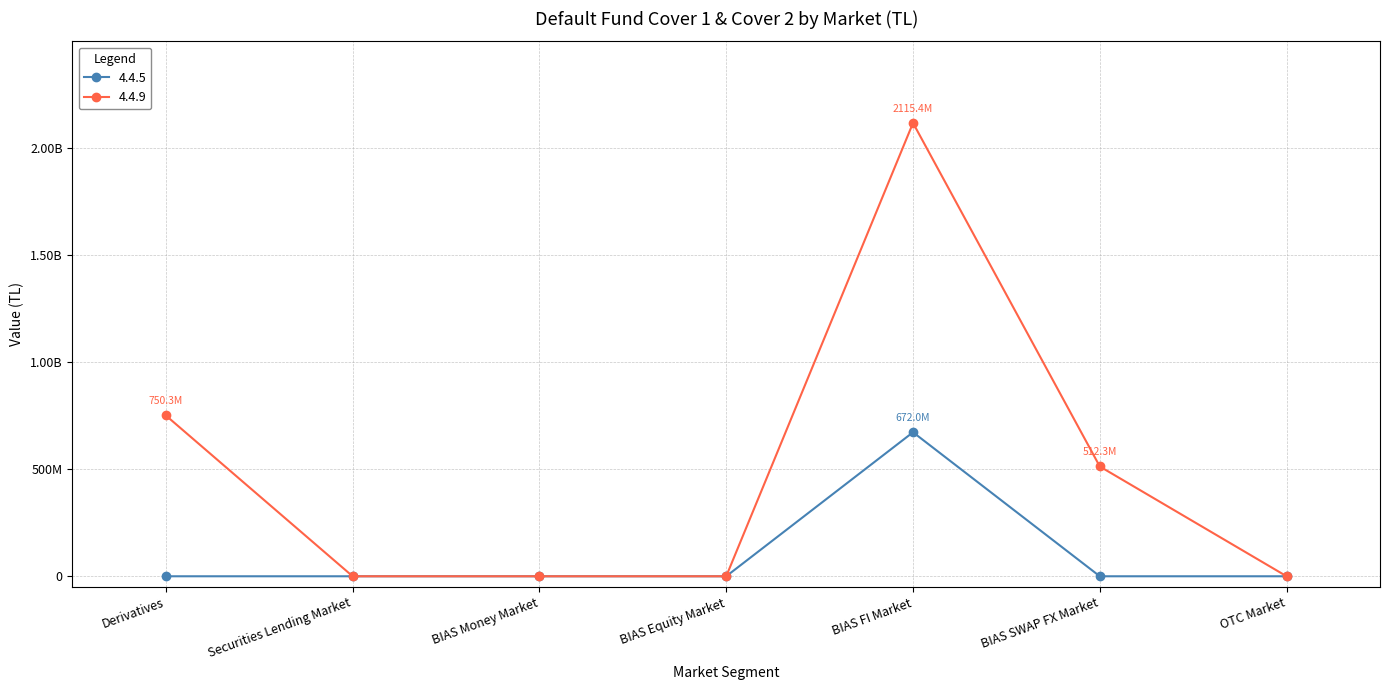

True or false: 4.4.5 and 4.4.9 intersect in this chart.

False